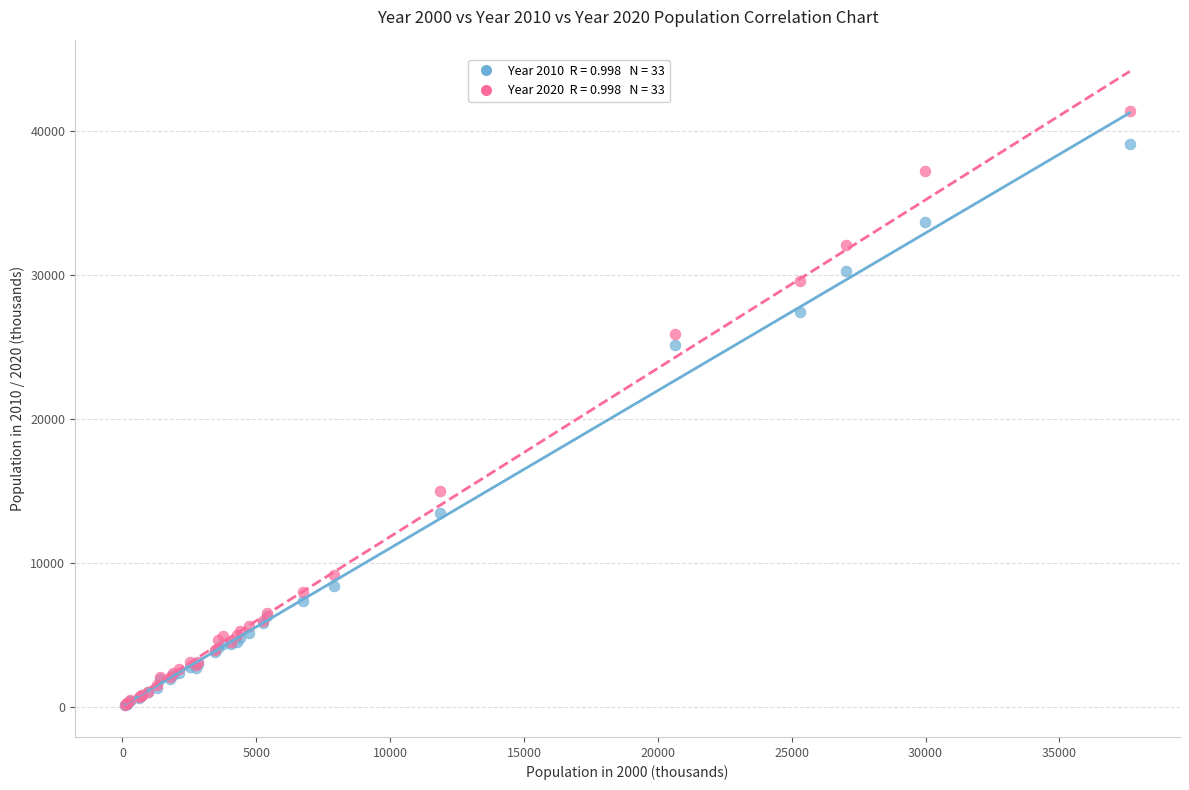

Across all series, what Y value is closest to 20758?

25106.3